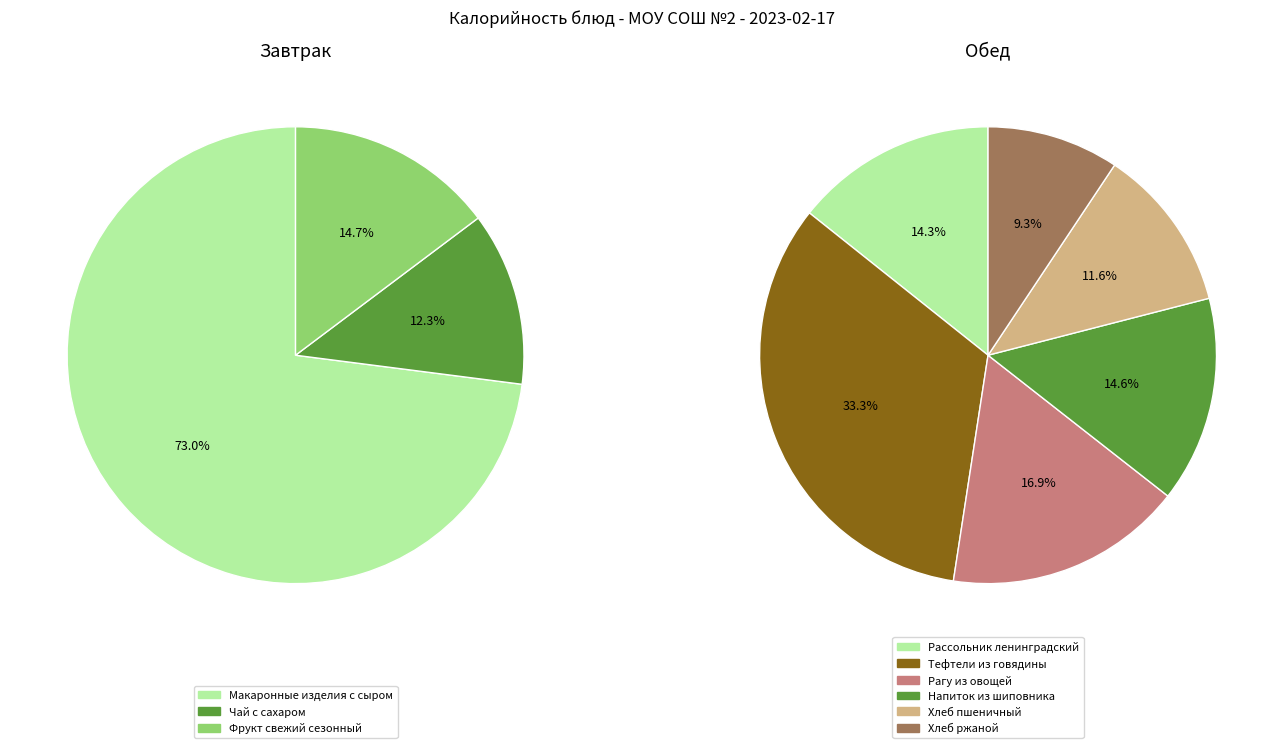

How many slices are in this pie chart?

9